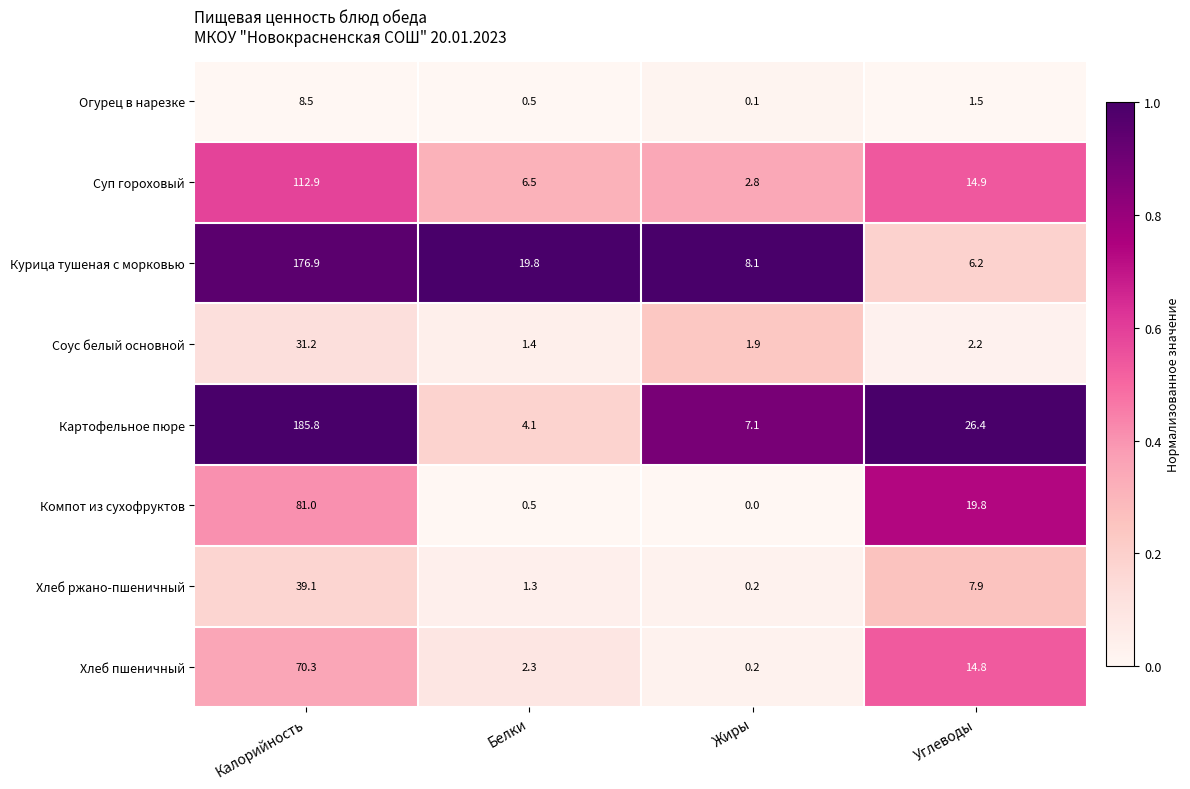

Is it true that Компот из сухофруктов equals 19.8 at Углеводы?

True